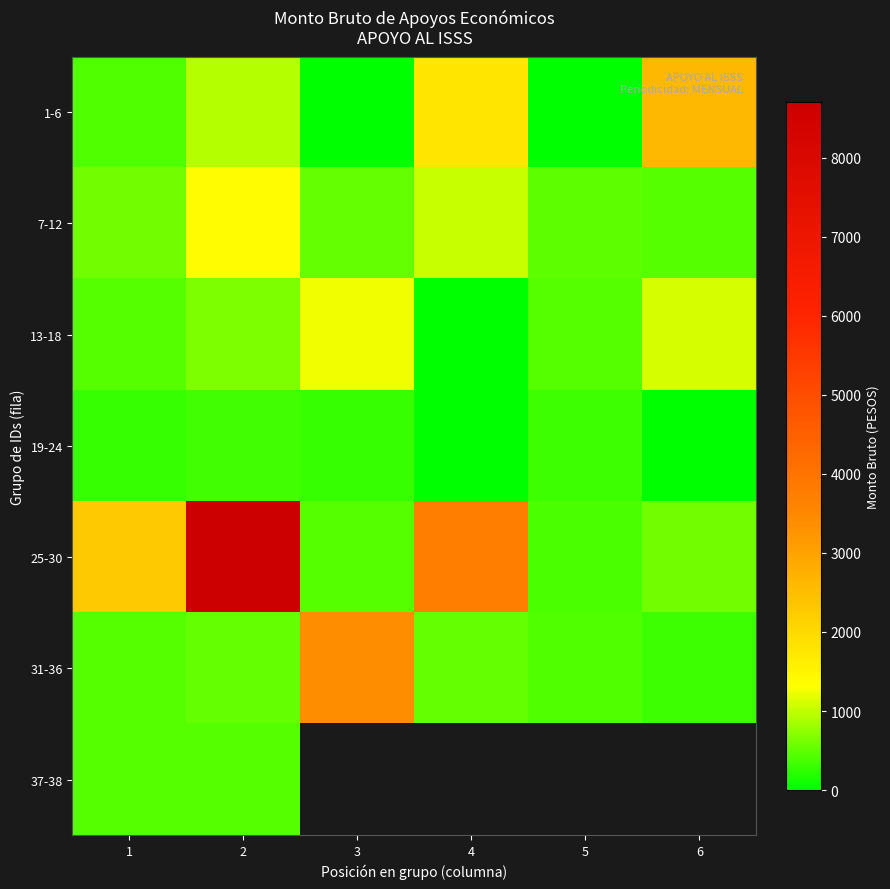

What is the spread (max minus min) of values at 3?

3368.6